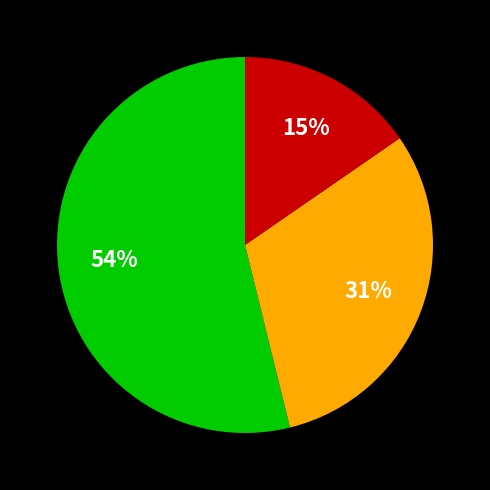

Is there any slice that represents more than half of the pie?

Yes